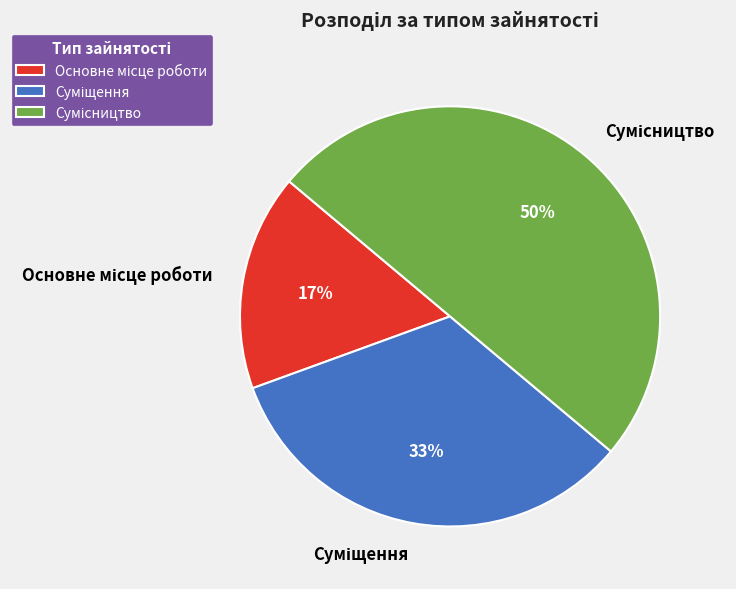

To the nearest percent, what is the difference between the largest and smallest slice percentages?

33%